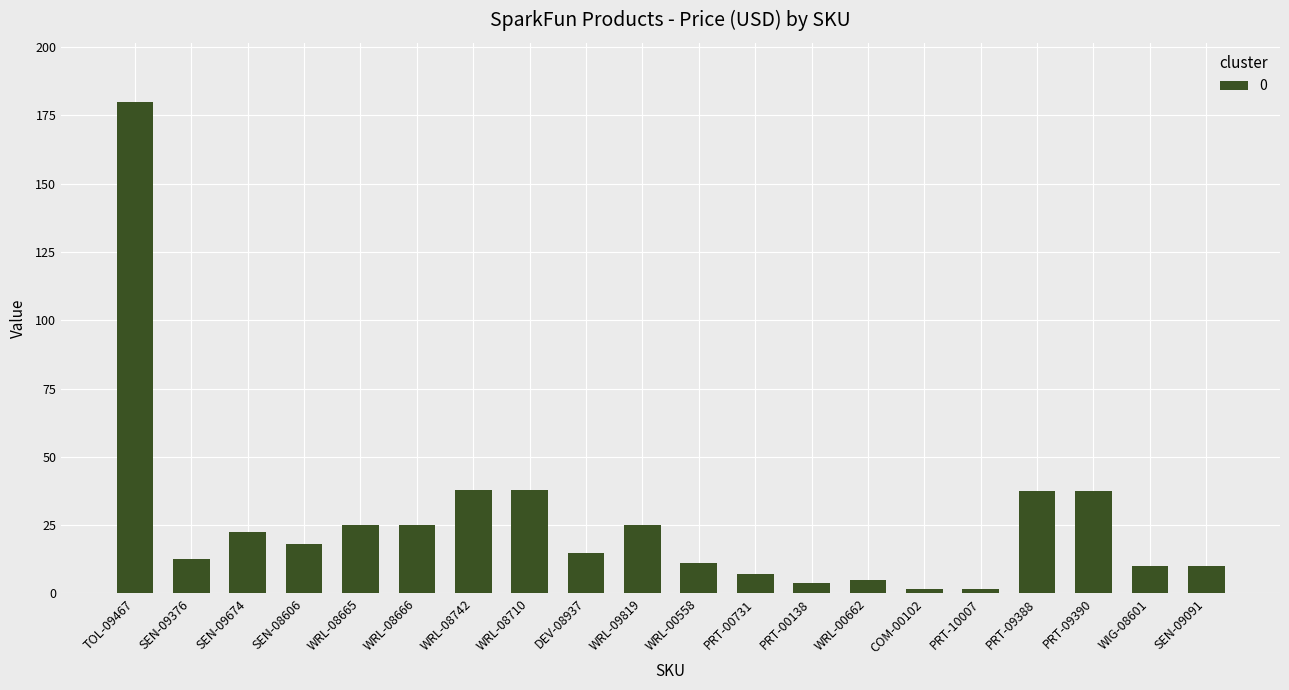

Are the bars horizontal?

No